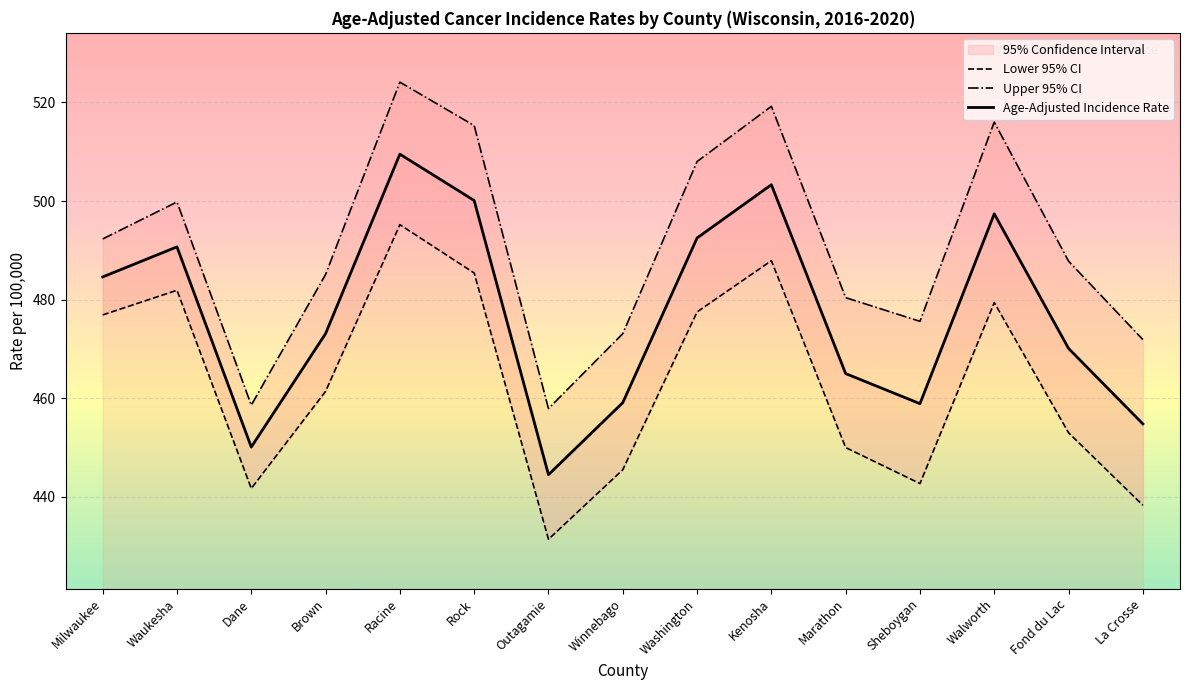

Which series has the largest range (max minus min)?

Upper 95% CI